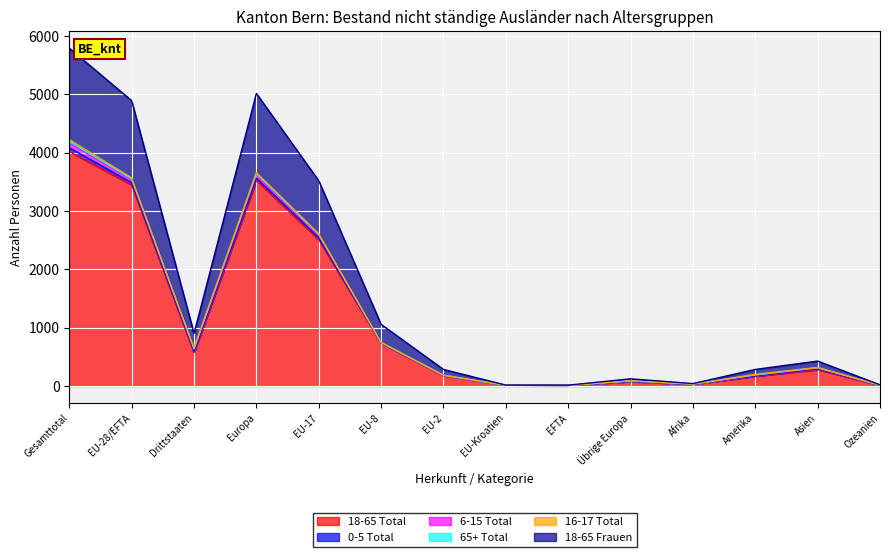

List the labels in order of 18-65 Total value, smallest first.

EFTA, EU-Kroatien, Ozeanien, Afrika, Übrige Europa, Amerika, EU-2, Asien, Drittstaaten, EU-8, EU-17, EU-28/EFTA, Europa, Gesamttotal